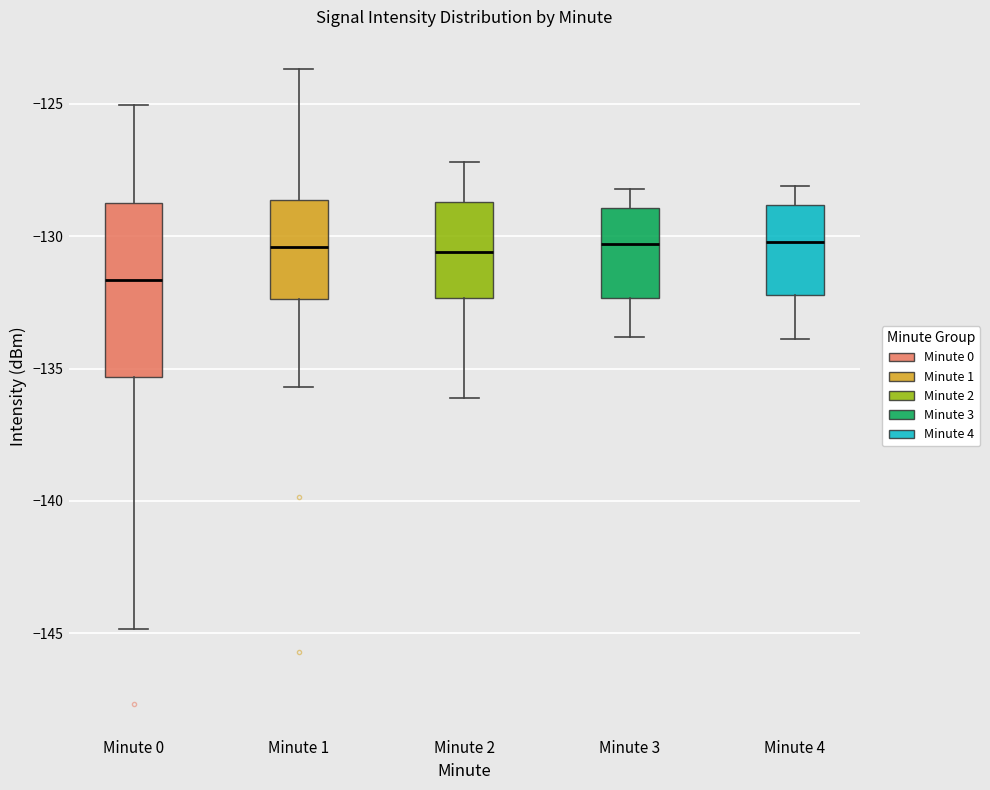

Where is the upper edge of the box for Minute 4 on the y-axis? The values are not printed on the chart, so give them approximately, as read against the axis.

-129.0